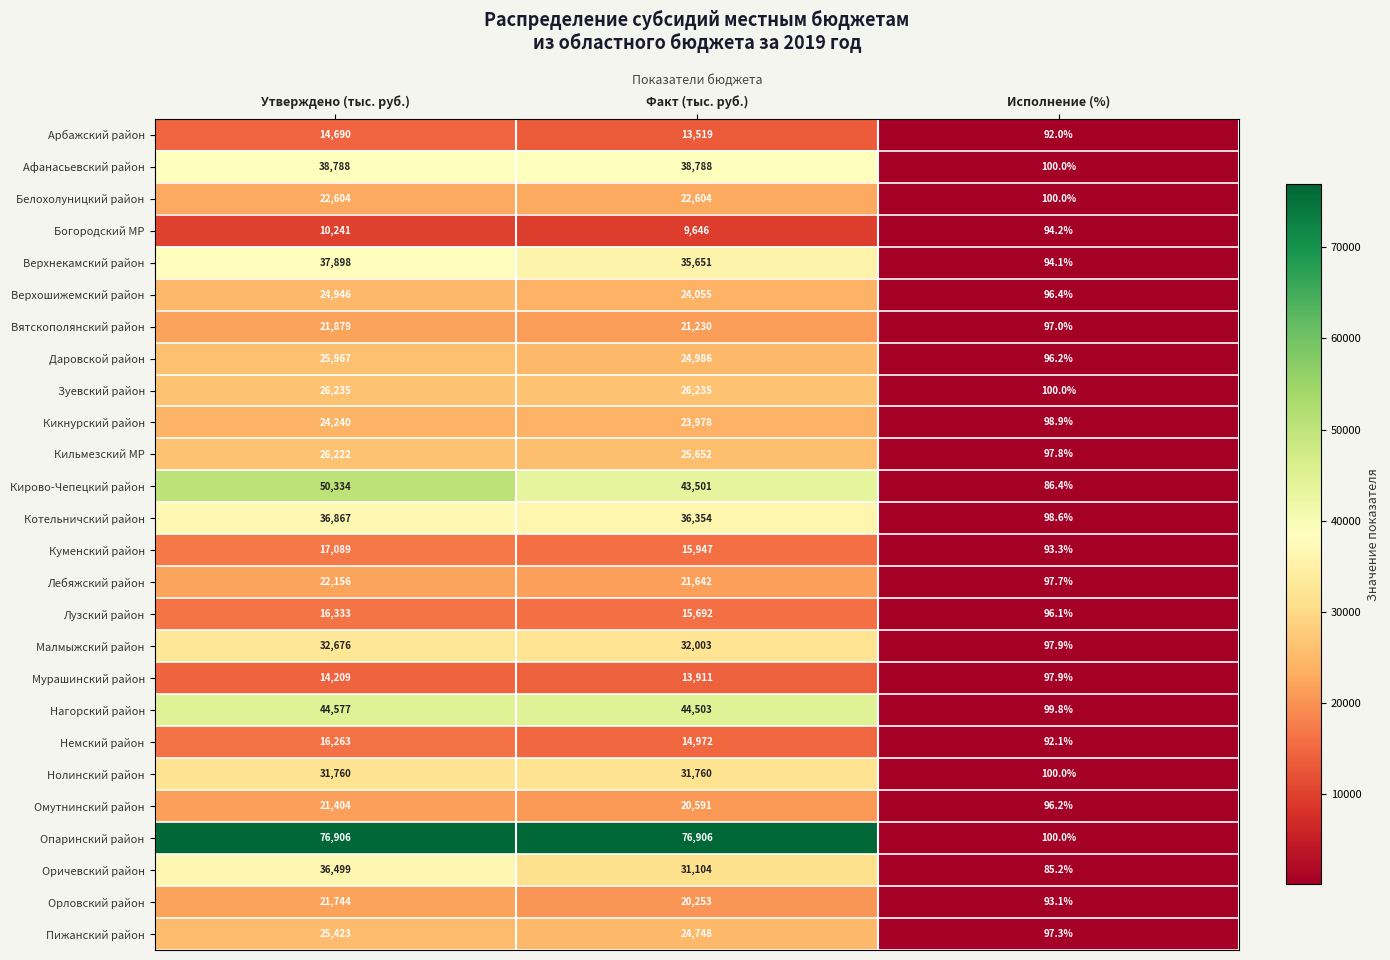

How many series are shown in this chart?

26